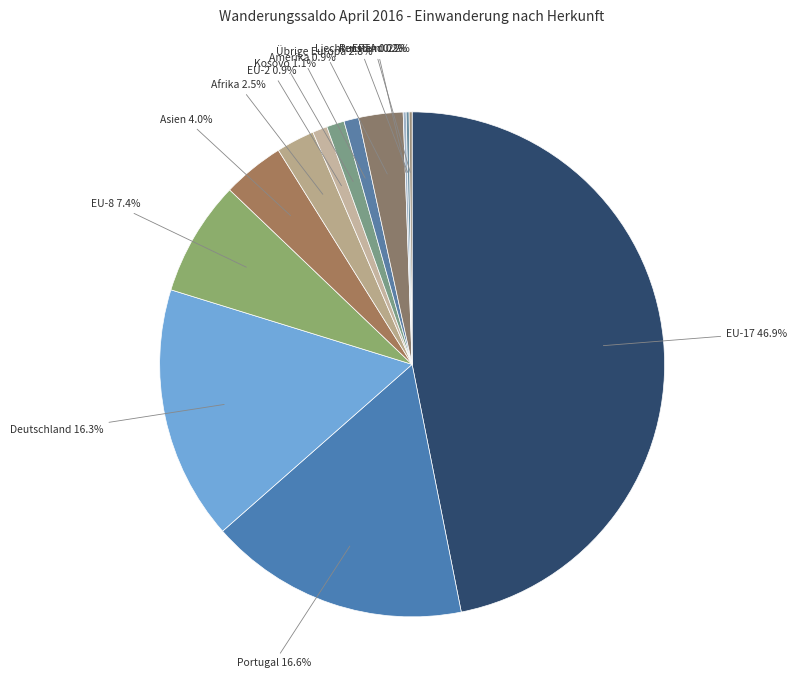

To the nearest percent, what is the average slice percentage?

8%